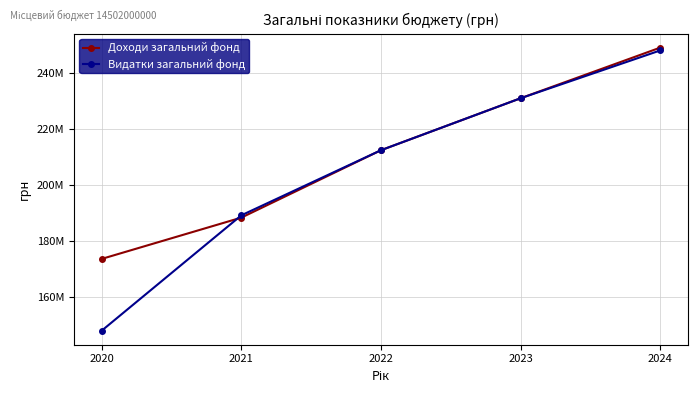

How many Видатки загальний фонд values are between 189193725 and 230830195?

3